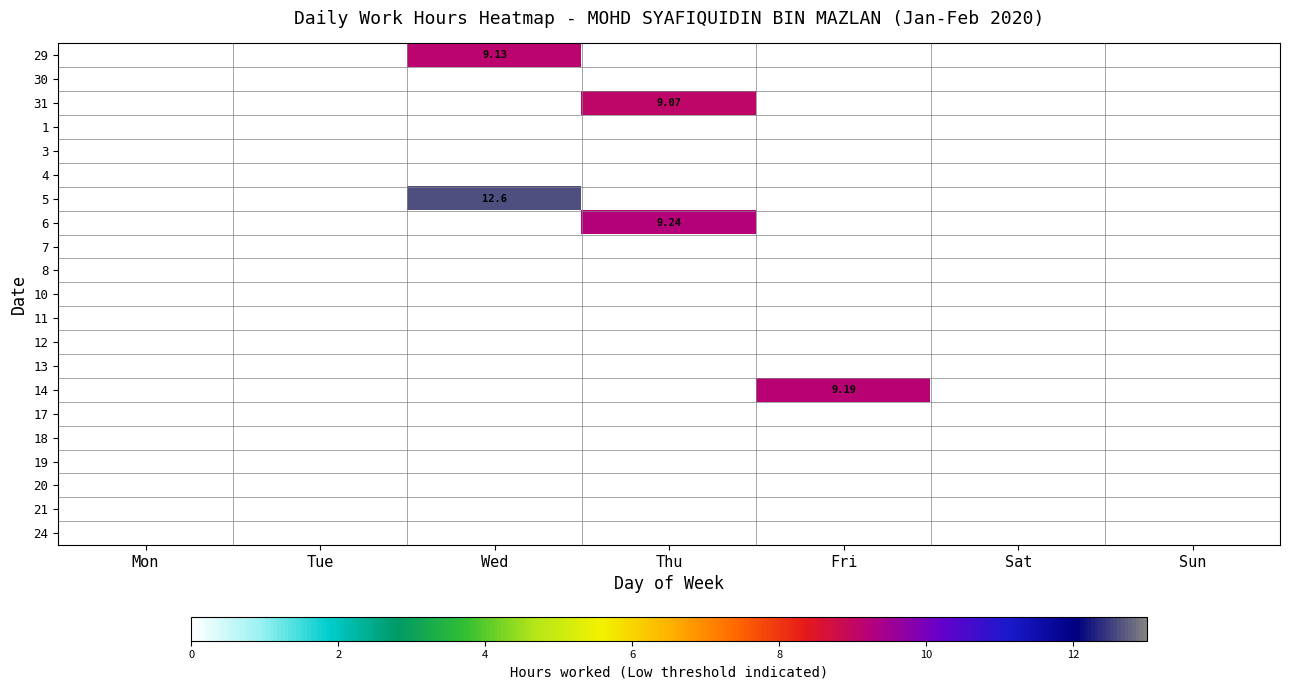

Which has a higher value, Wed or Fri?

Wed